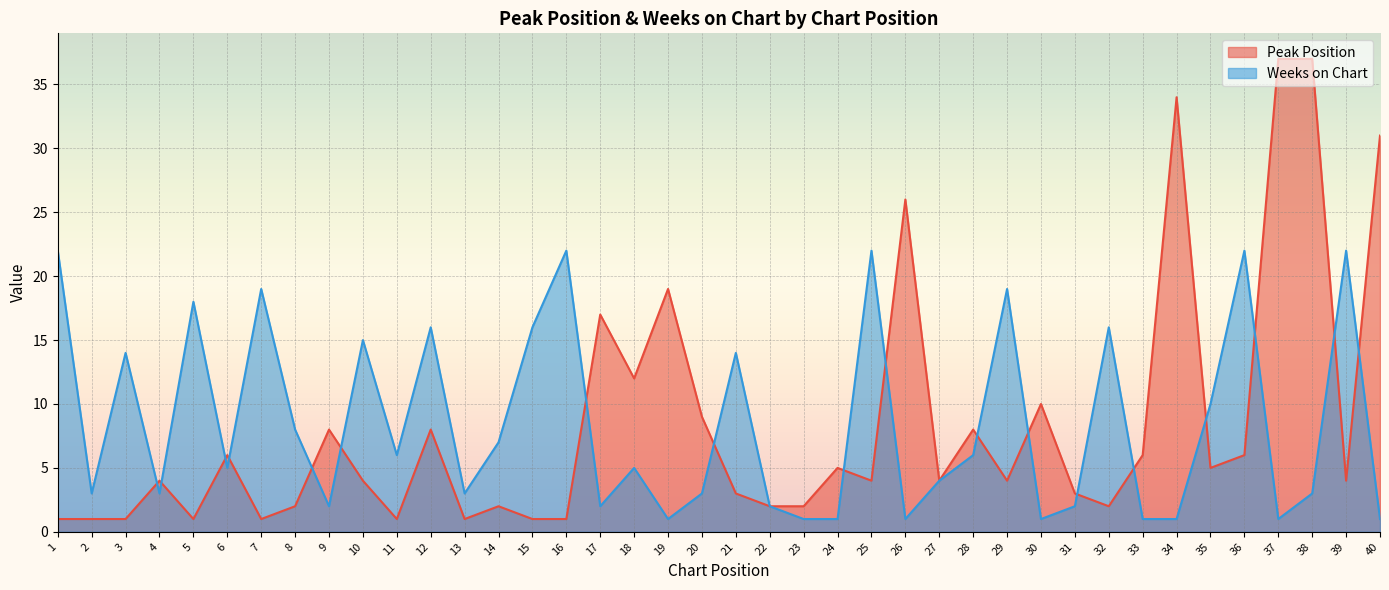

How many times do Peak Position and Weeks on Chart cross each other?

18